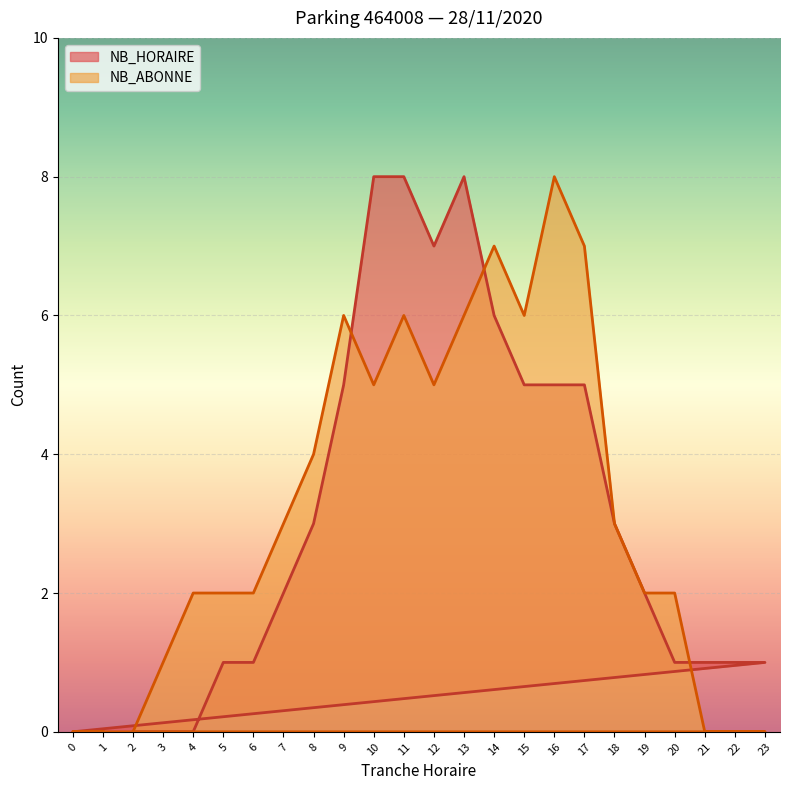

At which category is the sum across all series the highest?

11